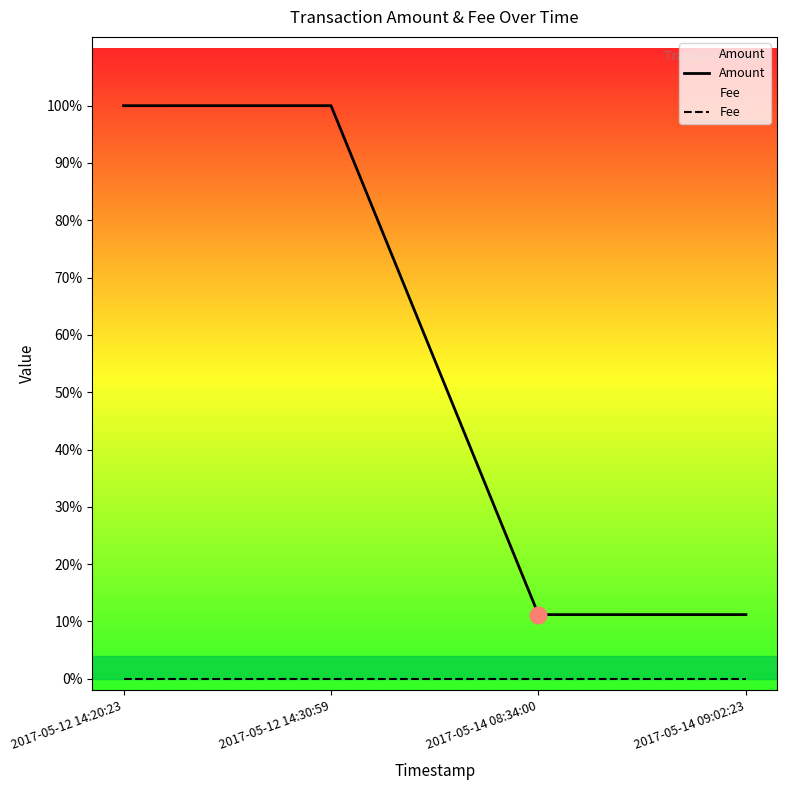

What is the total value across all series at 2017-05-14 08:34:00?

3698.7